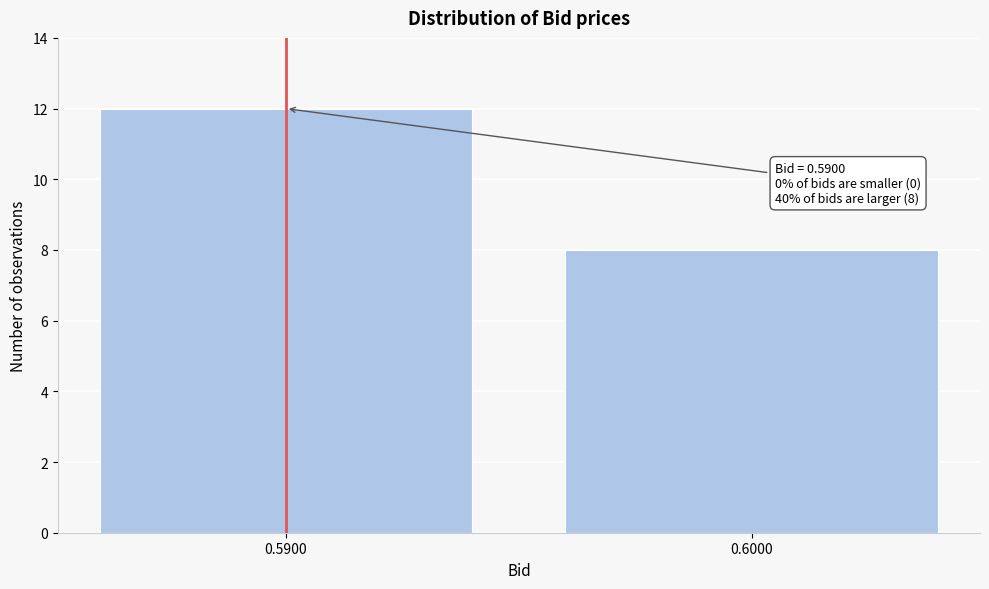

Reading left to right, extract all data points from this chart.

12	8